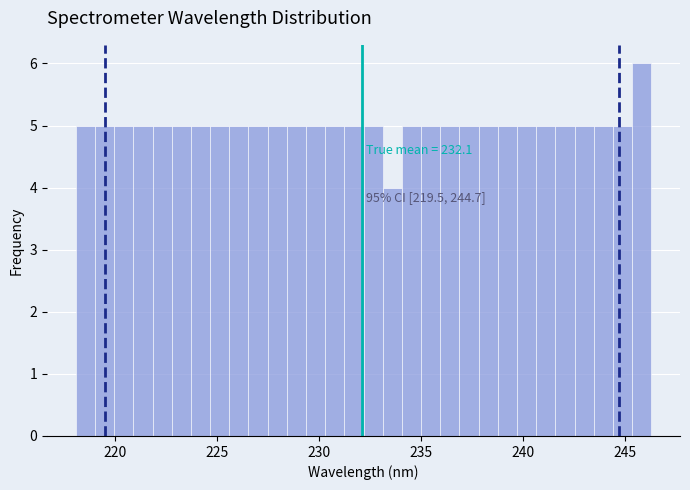

Around what value on the x-axis is the tallest bar? Give the approximate position of its centre, as read against the axis.

246.0